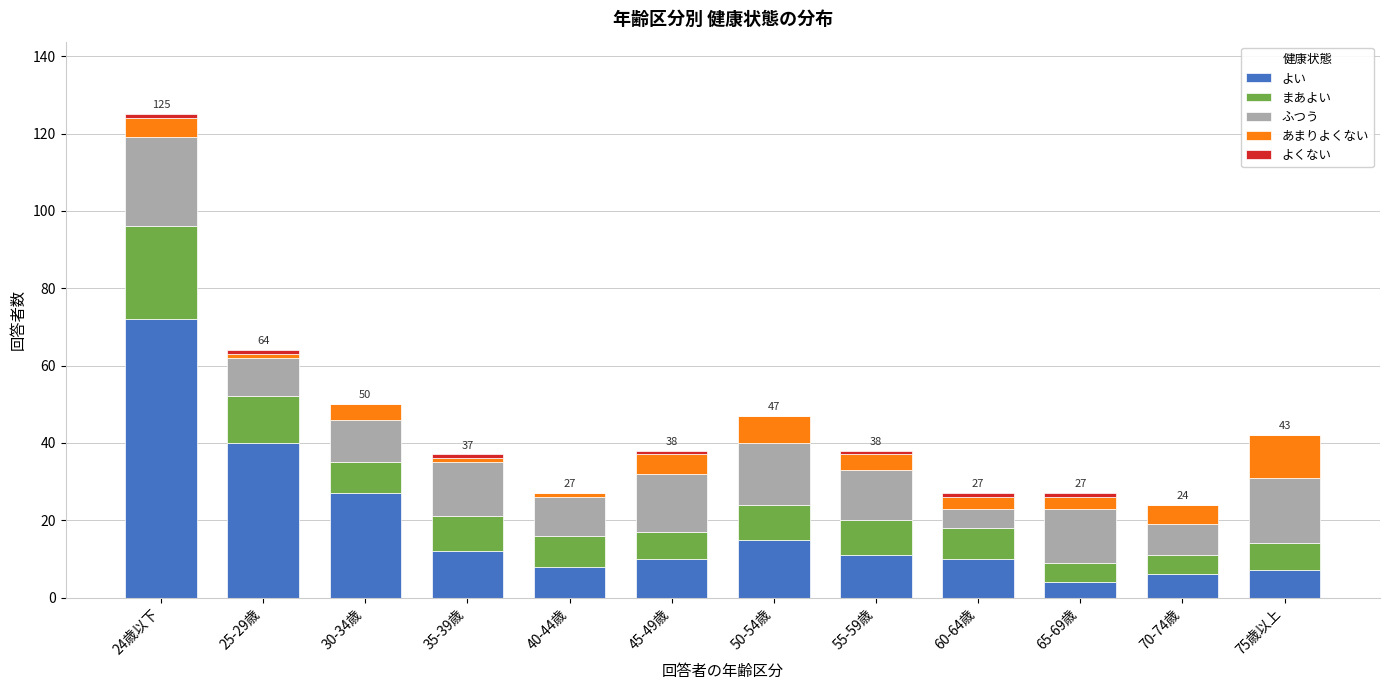

Where is よい nearest to the value 38?

25-29歳